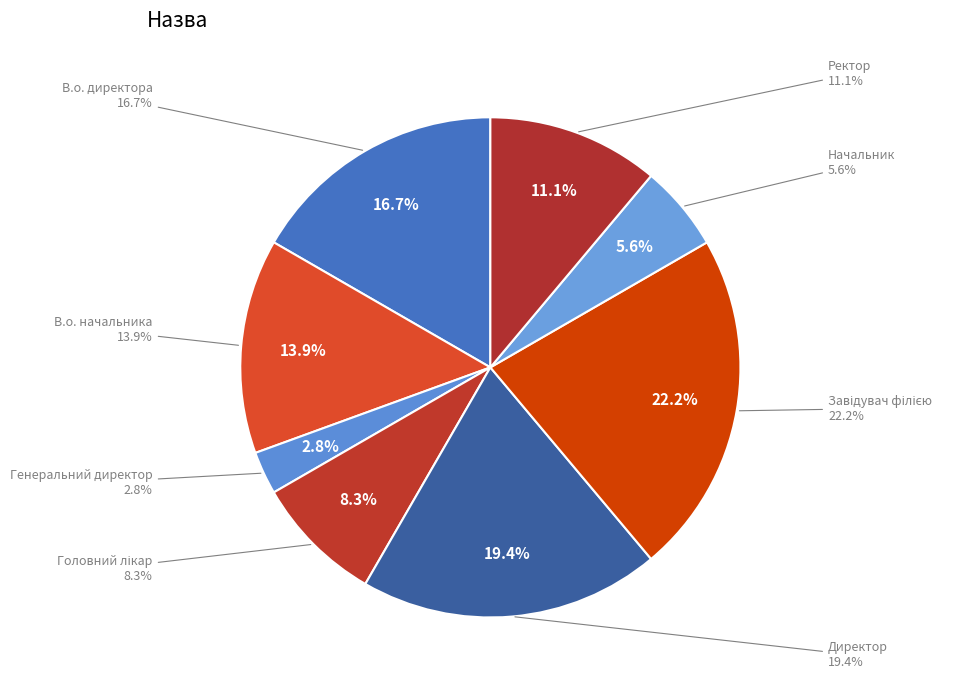

To the nearest percent, what is the difference between the largest and smallest slice percentages?

19%